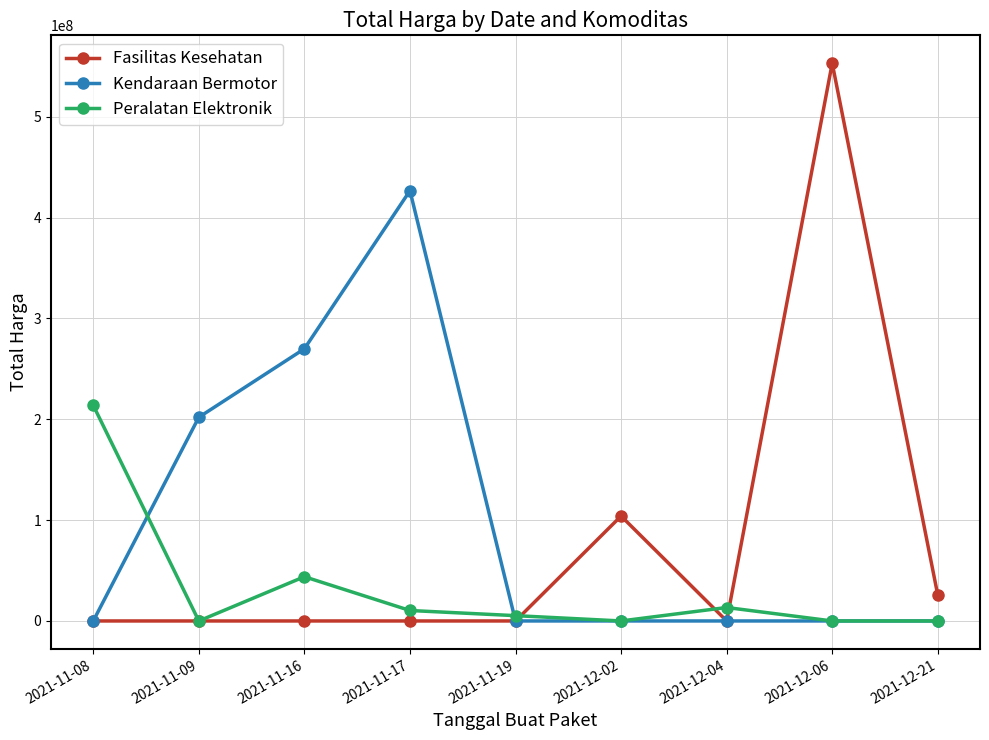

The value of Fasilitas Kesehatan at 2021-12-06 is 553107700. True or false?

True